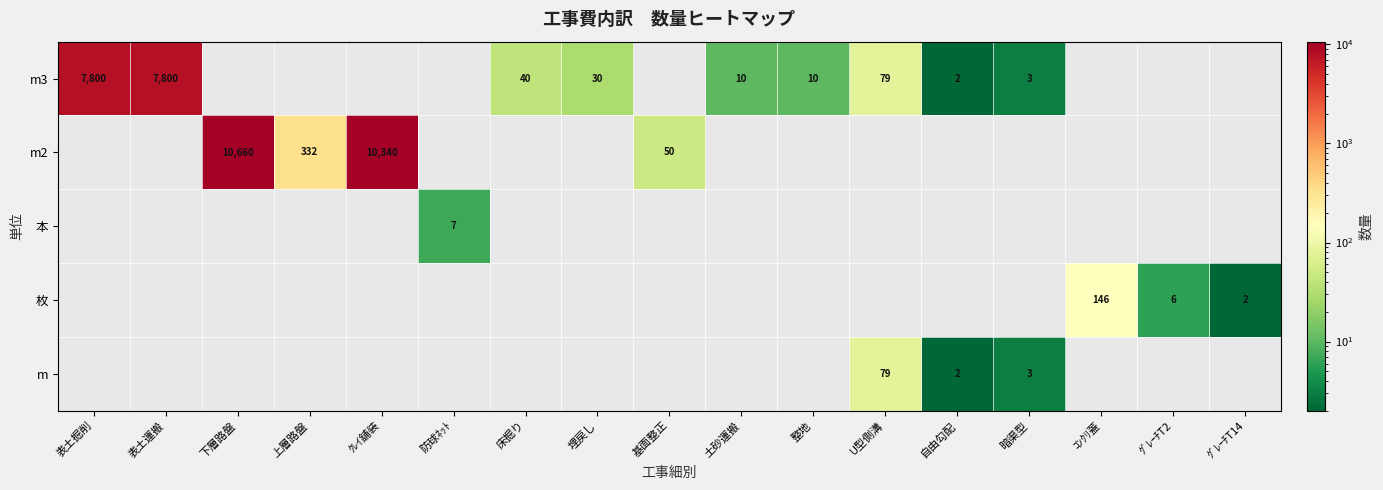

The value of m at U型側溝 is 79. True or false?

True